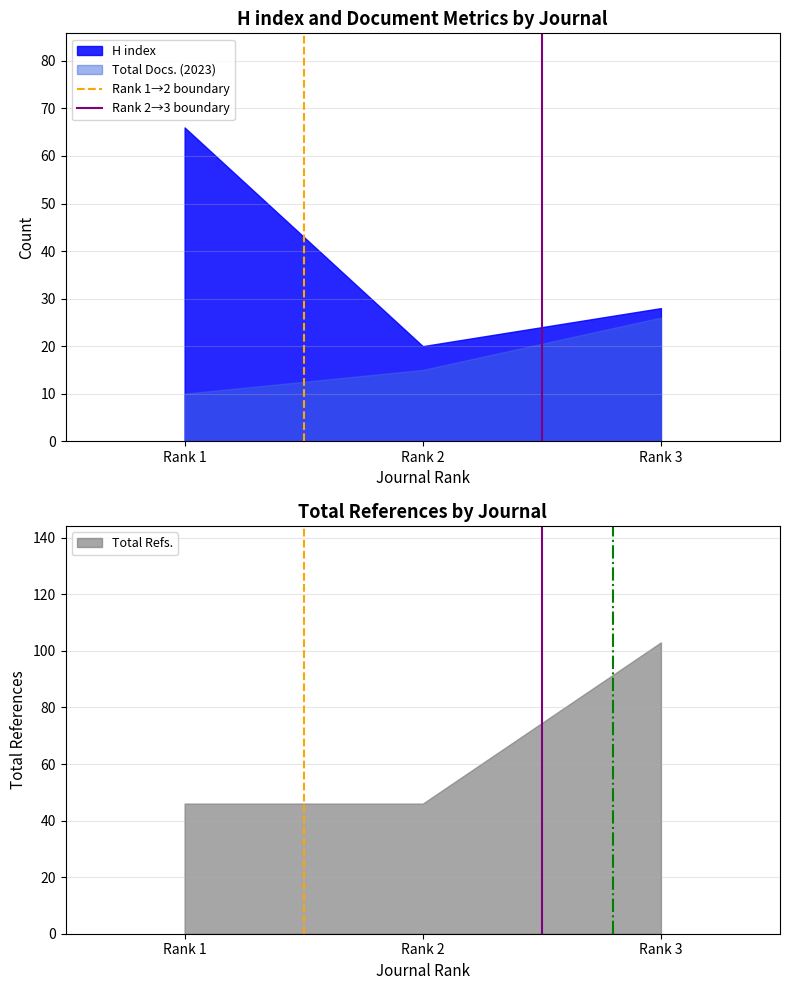

Rank the categories by Total Docs. (2023) value from lowest to highest.

Rank 1, Rank 2, Rank 3